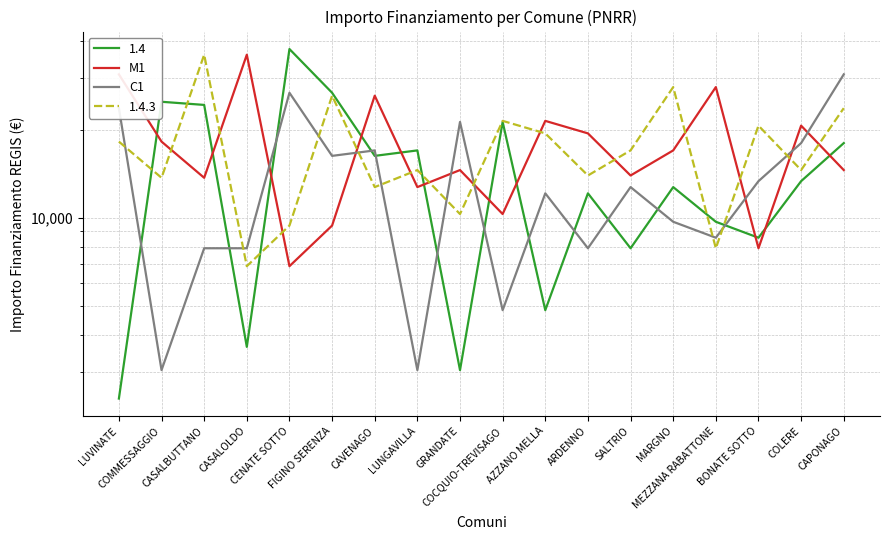

What is the total value across all series at COCQUIO-TREVISAGO?

15175